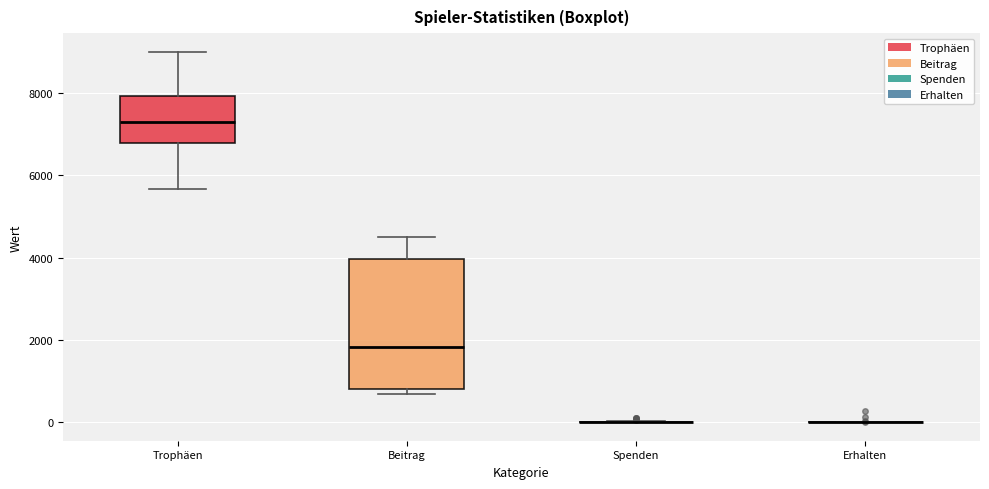

Reading left to right, read every box against the y-axis: the position of its median line, the range the box covers, and the ends of its whiskers. The values are not printed on the chart, so give them approximately, as read against the axis.

Trophäen: median 7200, box 6800 to 8000, whiskers 5600 to 9000
Beitrag: median 1800, box 800 to 4000, whiskers 600 to 4600
Spenden: box collapsed to a line at 0, whiskers 0 to 0
Erhalten: box collapsed to a line at 0, whiskers 0 to 0